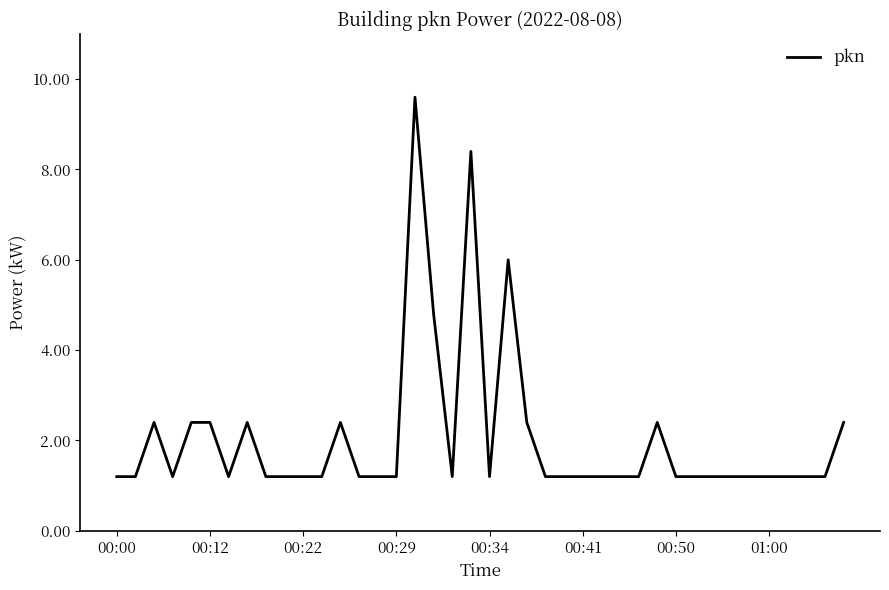

What is the difference between the maximum and minimum values?

8.4